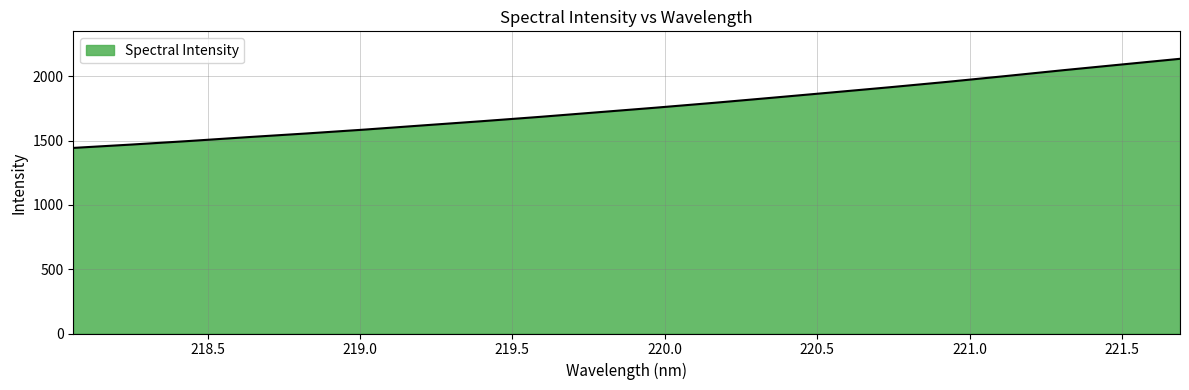

What is the smallest value displayed?

1442.8